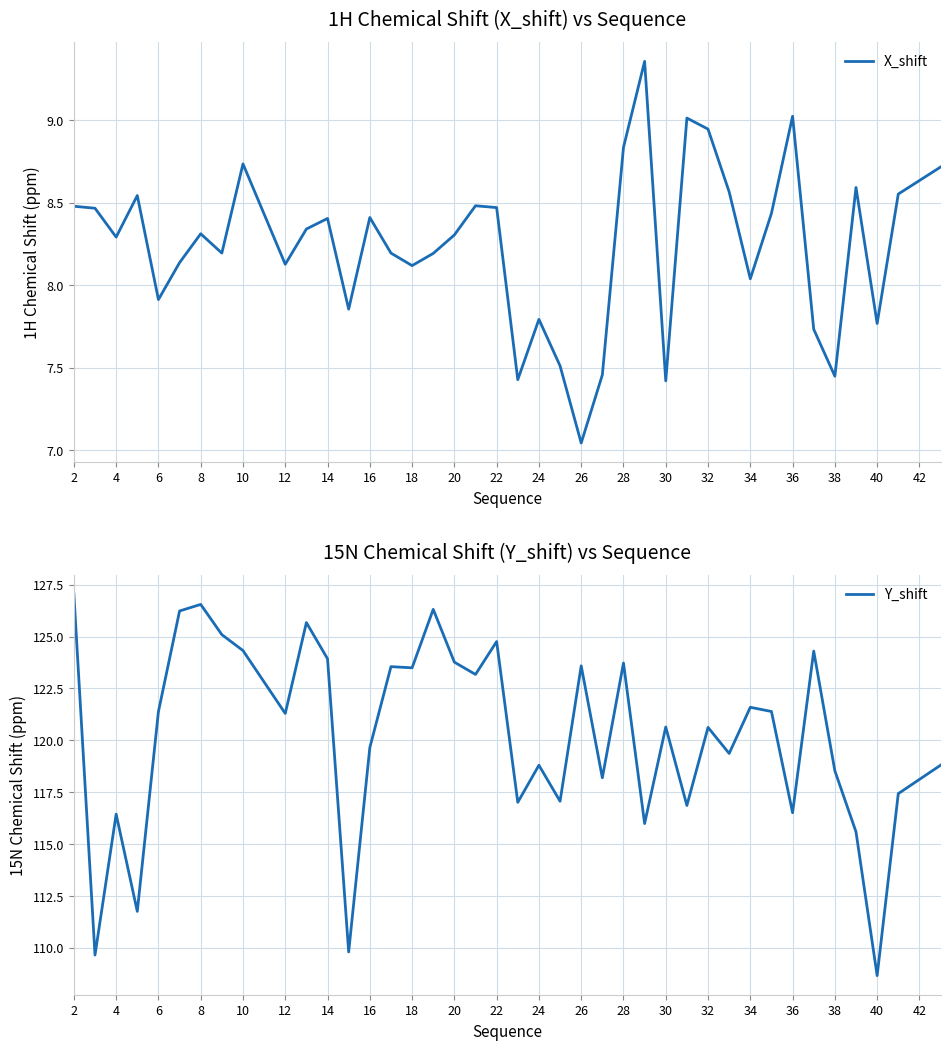

The value of Y_shift at 24 is 192.4. True or false?

False